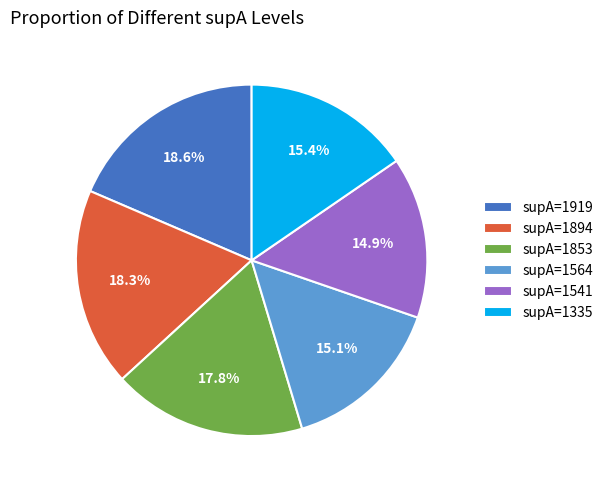

Does any single category account for the majority?

No